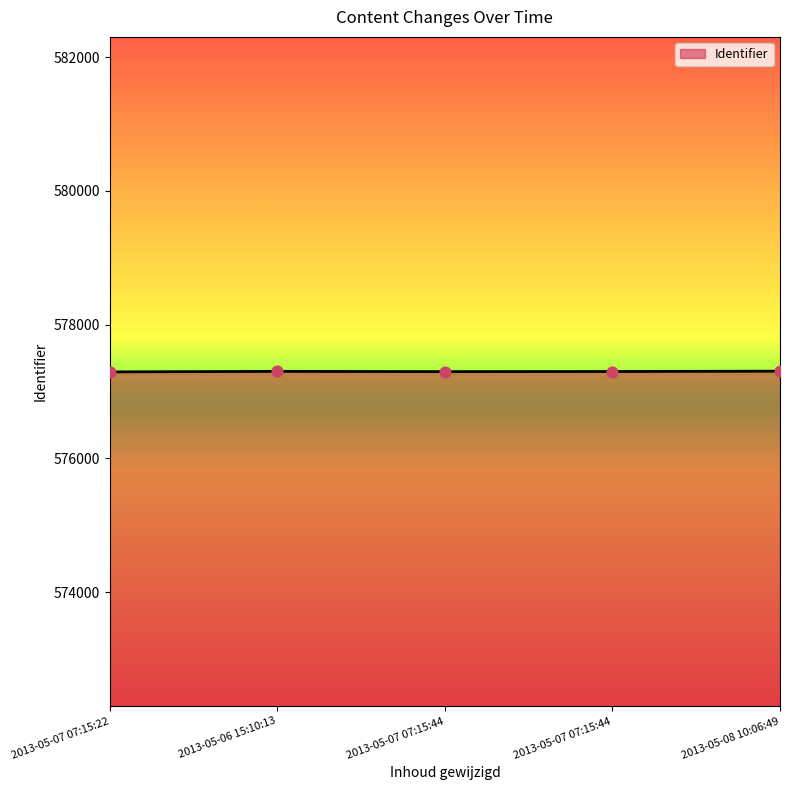

Approximately how many times larger is the value at 2013-05-06 15:10:13 compared to 2013-05-07 07:15:22?

1.0